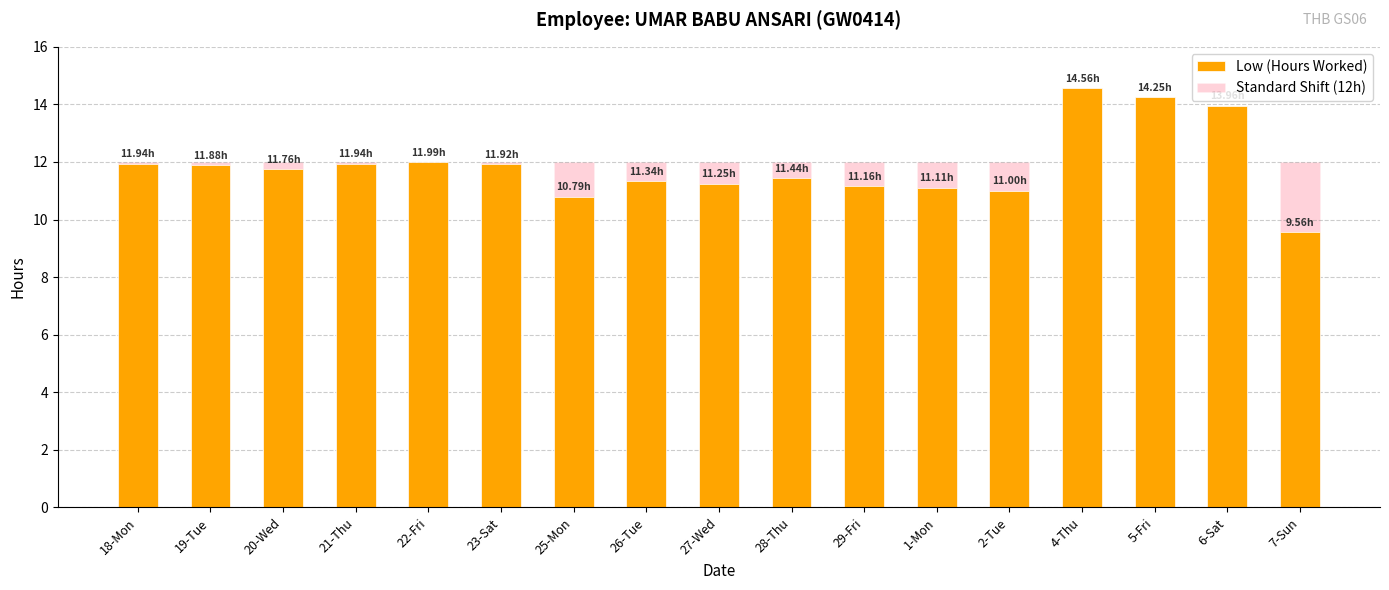

What is the total value across all series at 4-Thu?

26.6